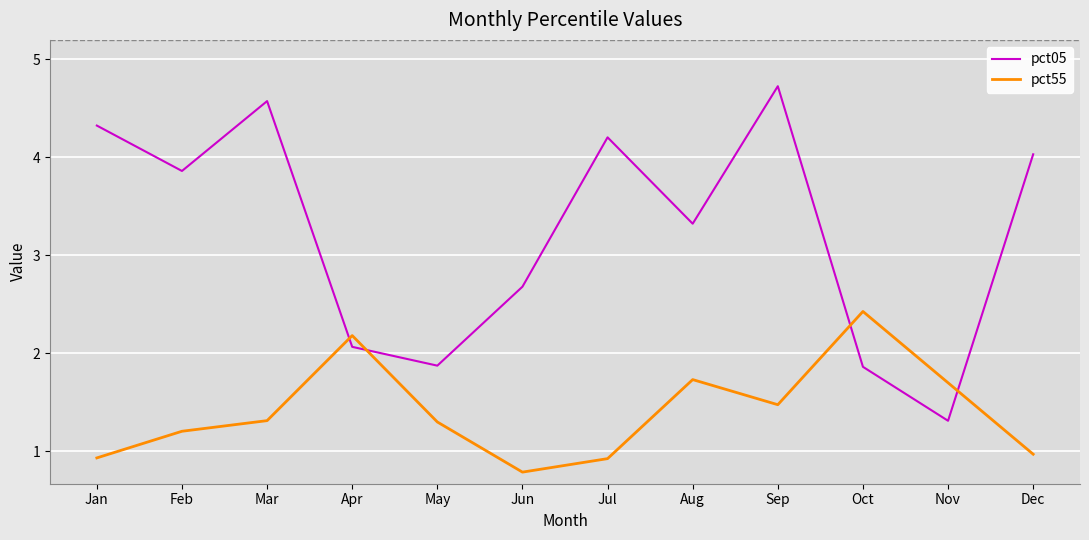

What is the total value across all series at May?

3.2